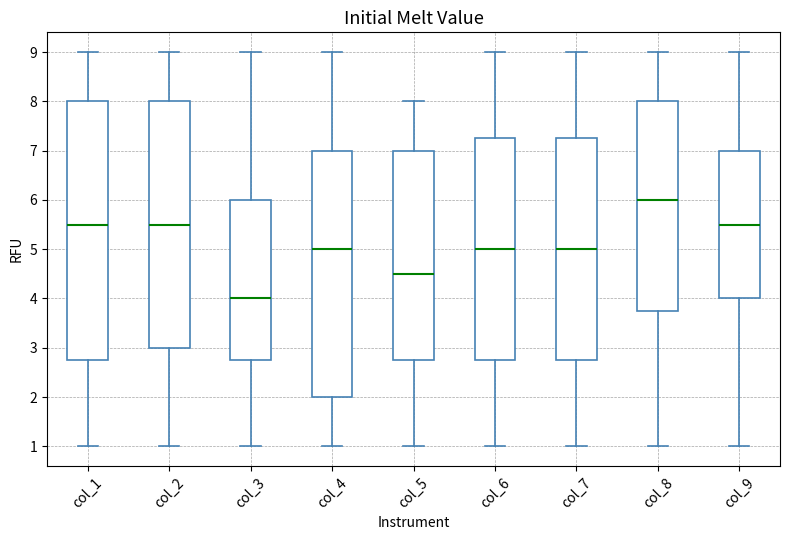

Reading left to right, read every box against the y-axis: the position of its median line, the range the box covers, and the ends of its whiskers. The values are not printed on the chart, so give them approximately, as read against the axis.

col_1: median 5.5, box 2.8 to 8.0, whiskers 1.0 to 9.0
col_2: median 5.5, box 3.0 to 8.0, whiskers 1.0 to 9.0
col_3: median 4.0, box 2.8 to 6.0, whiskers 1.0 to 9.0
col_4: median 5.0, box 2.0 to 7.0, whiskers 1.0 to 9.0
col_5: median 4.5, box 2.8 to 7.0, whiskers 1.0 to 8.0
col_6: median 5.0, box 2.8 to 7.3, whiskers 1.0 to 9.0
col_7: median 5.0, box 2.8 to 7.3, whiskers 1.0 to 9.0
col_8: median 6.0, box 3.8 to 8.0, whiskers 1.0 to 9.0
col_9: median 5.5, box 4.0 to 7.0, whiskers 1.0 to 9.0